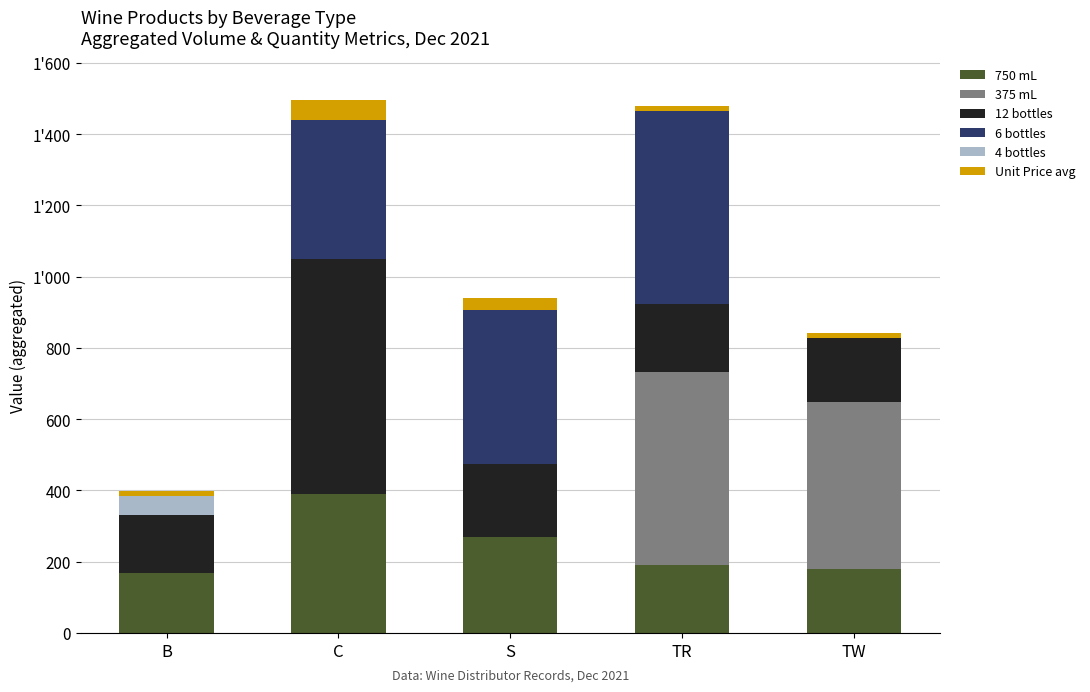

What is the sum of all 4 bottles values?

52.0